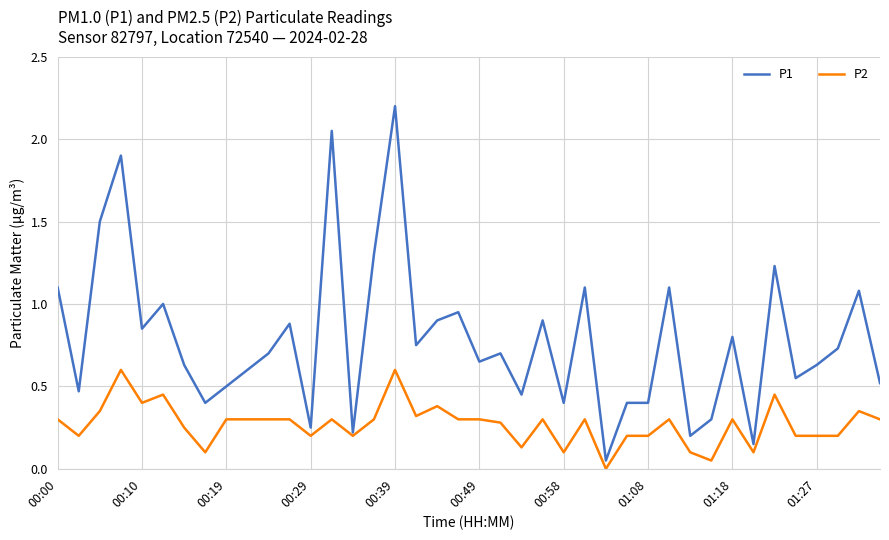

Which series has the widest spread of values?

P1